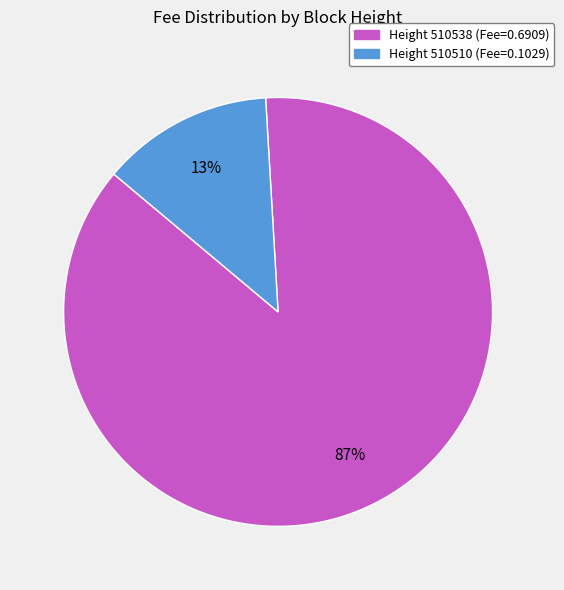

How many slices are in this pie chart?

2